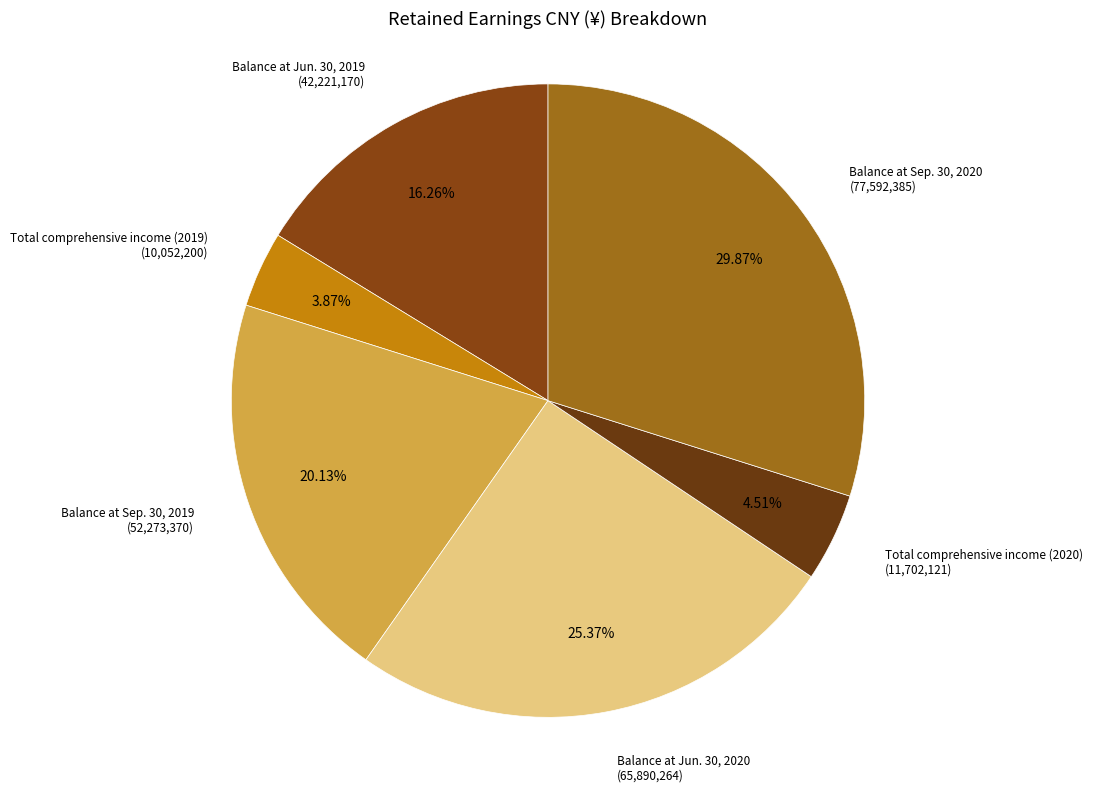

How many segments does this pie chart have?

6